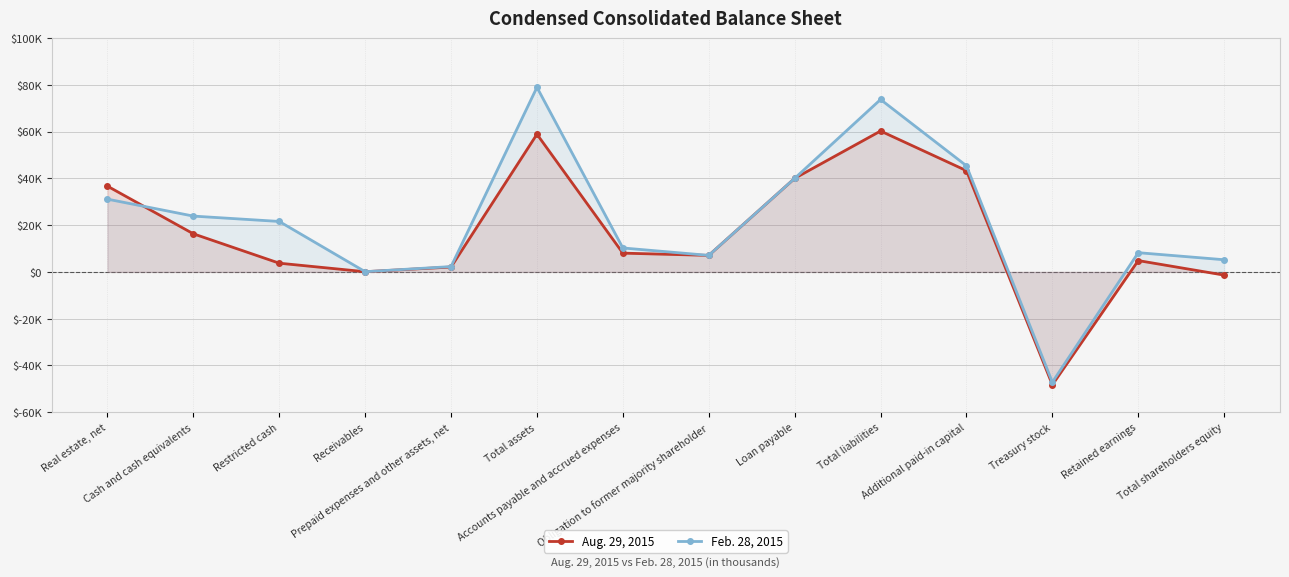

True or false: Feb. 28, 2015 has a value of 45375 at Additional paid-in capital.

True